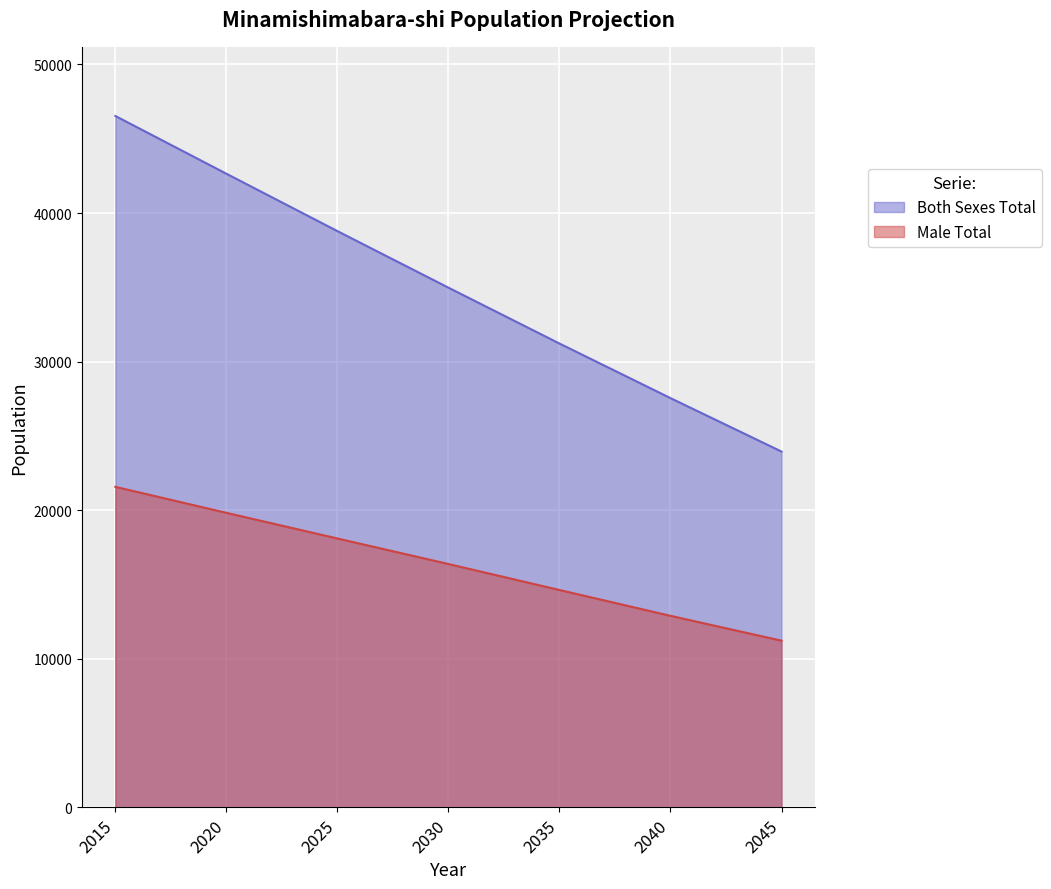

Where does the Male Total series first go above 16379?

2015